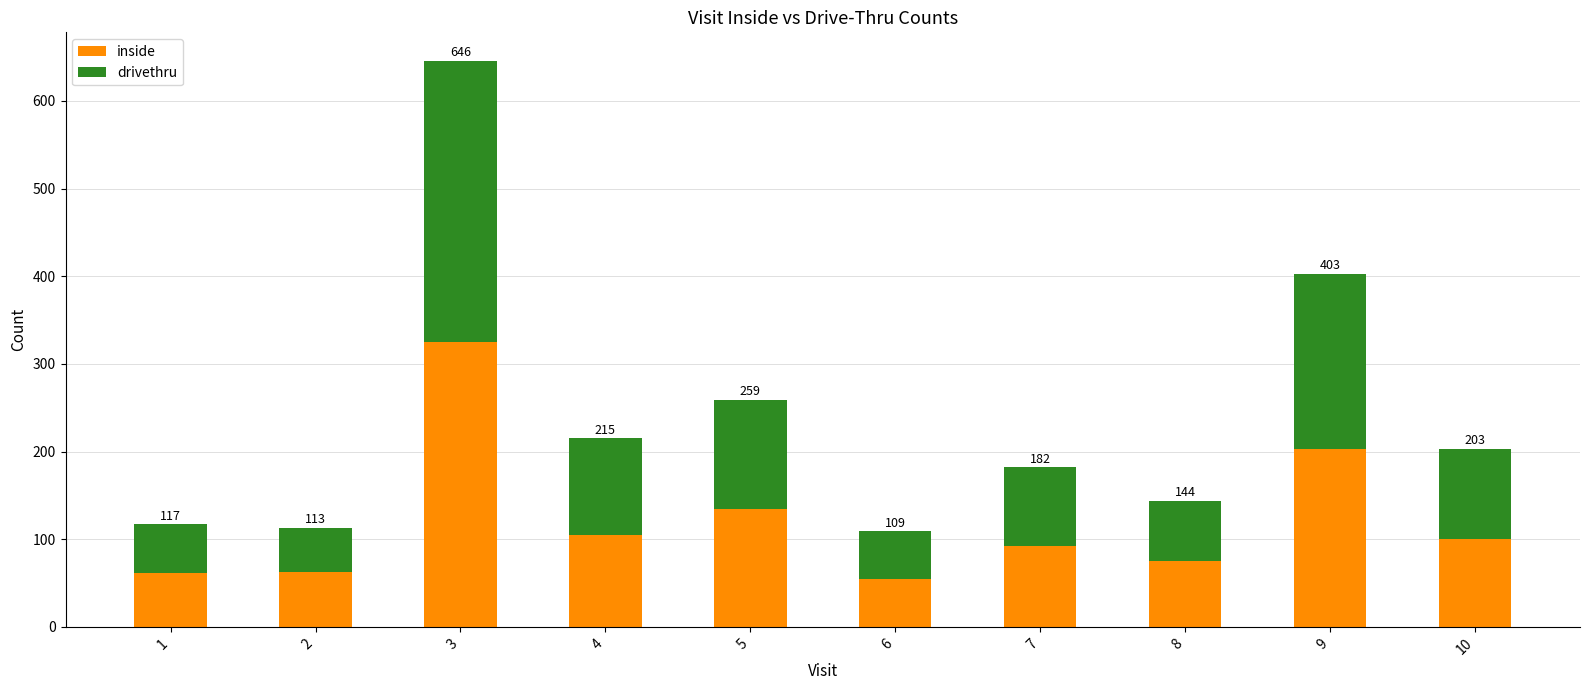

What is the difference between the second highest and second lowest values in the inside series?

141